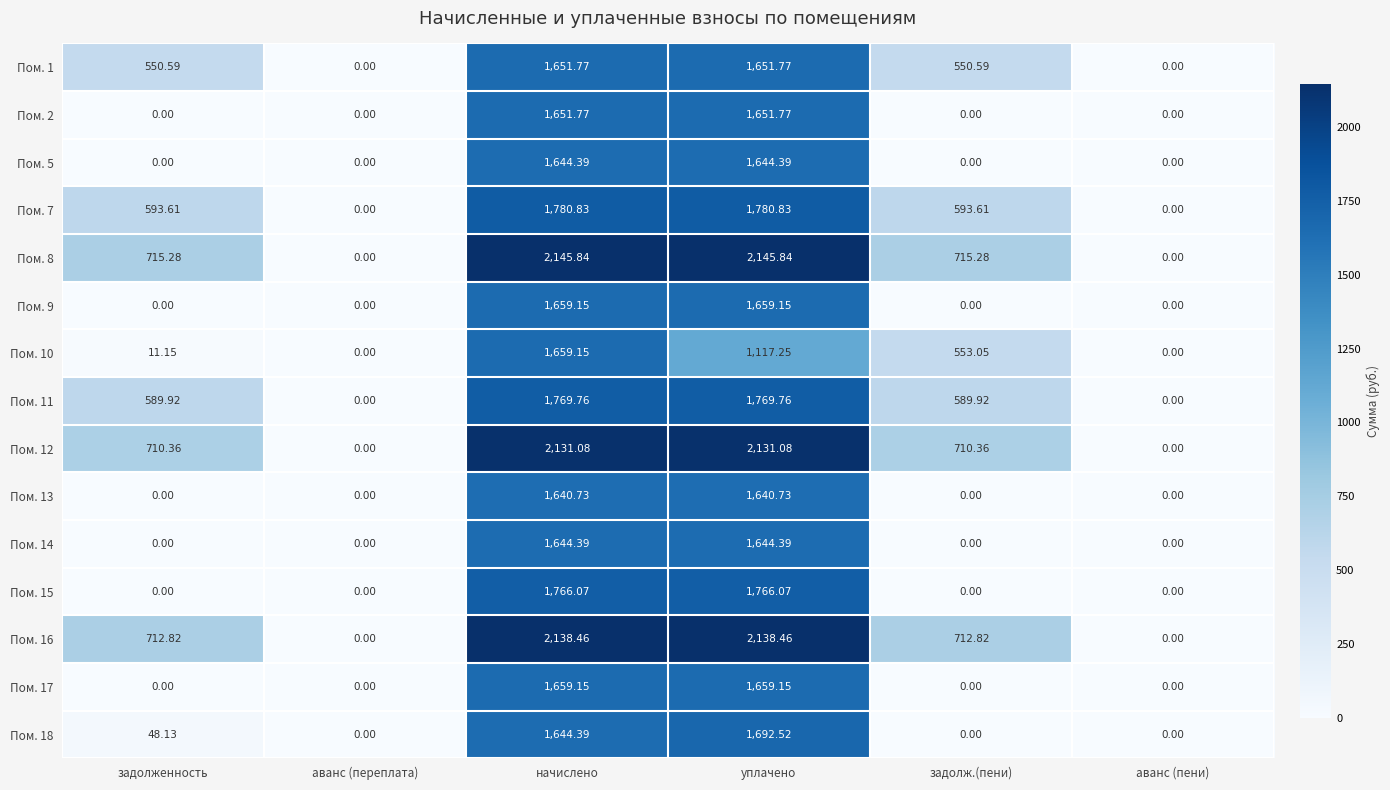

At which label does Пом. 18 reach its peak?

уплачено